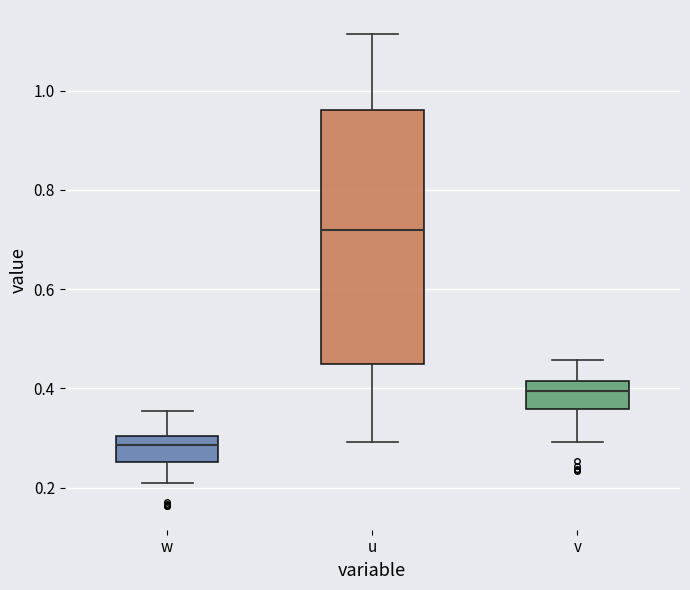

Which box is the tallest, from its lower edge to its upper edge?

u